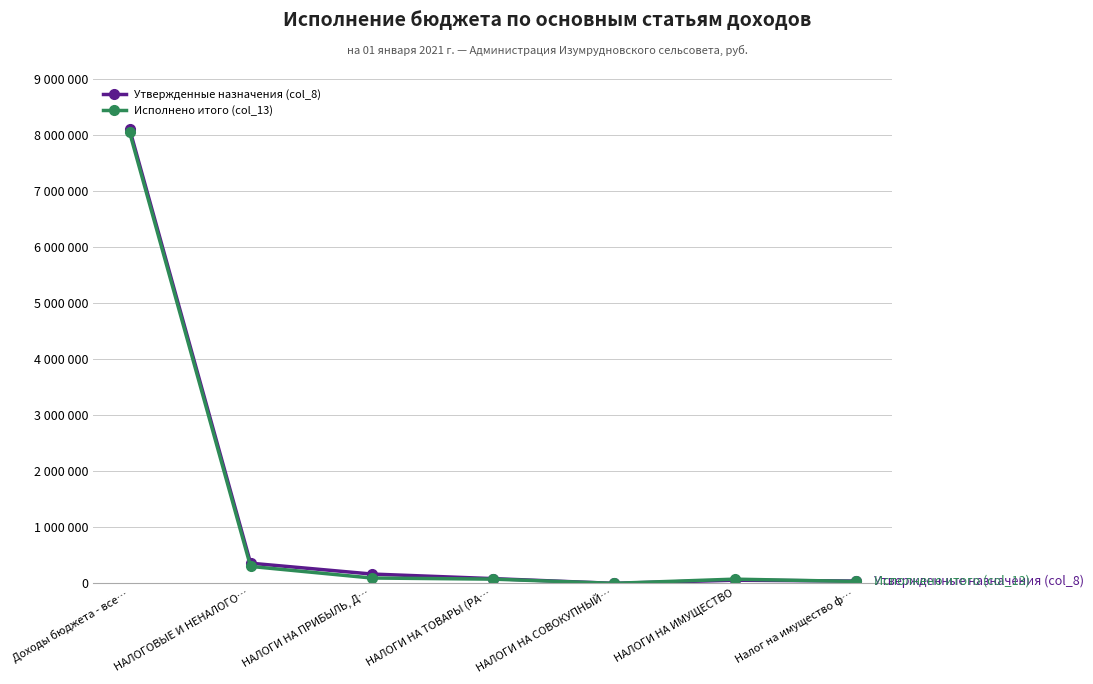

True or false: Утвержденные назначения (col_8) and Исполнено итого (col_13) intersect in this chart.

True